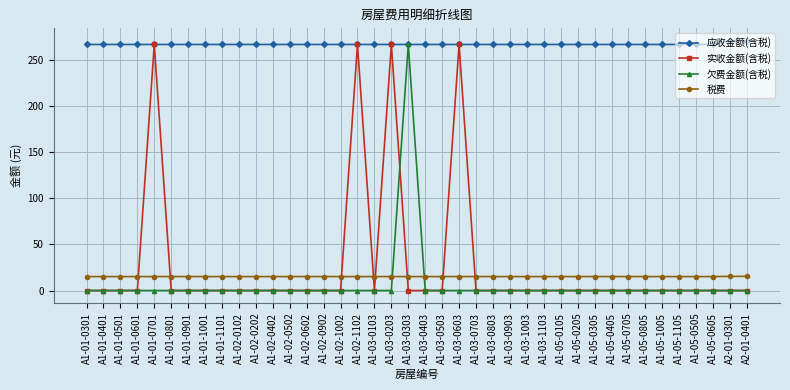

What is the label of the 8th point from the left?

A1-01-1001